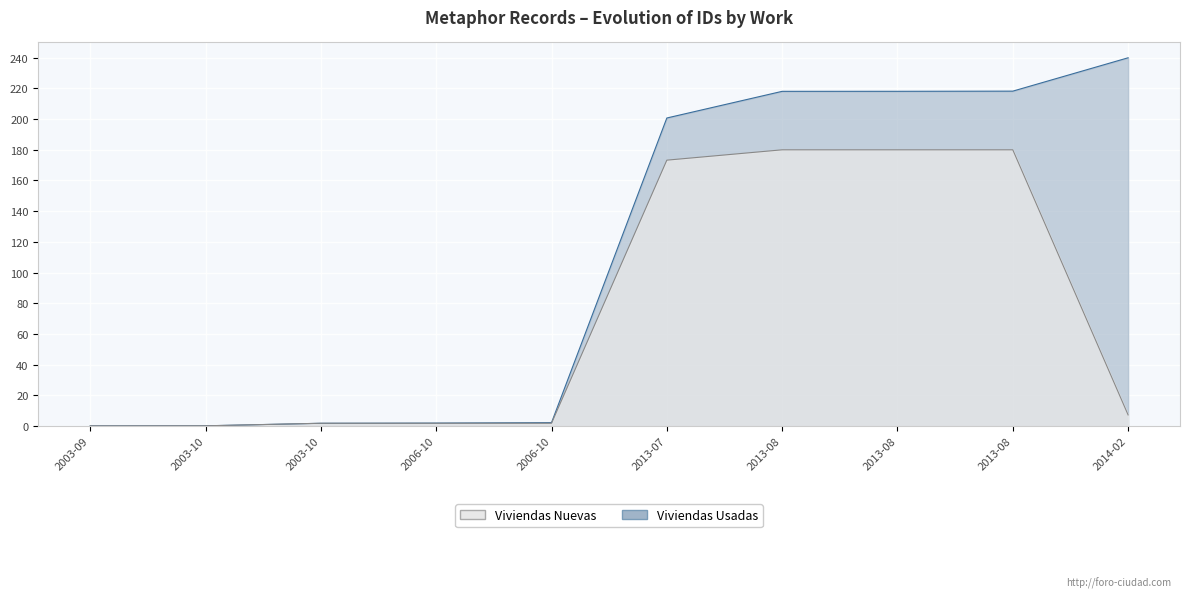

At which label does Viviendas Nuevas reach its minimum?

2003-09